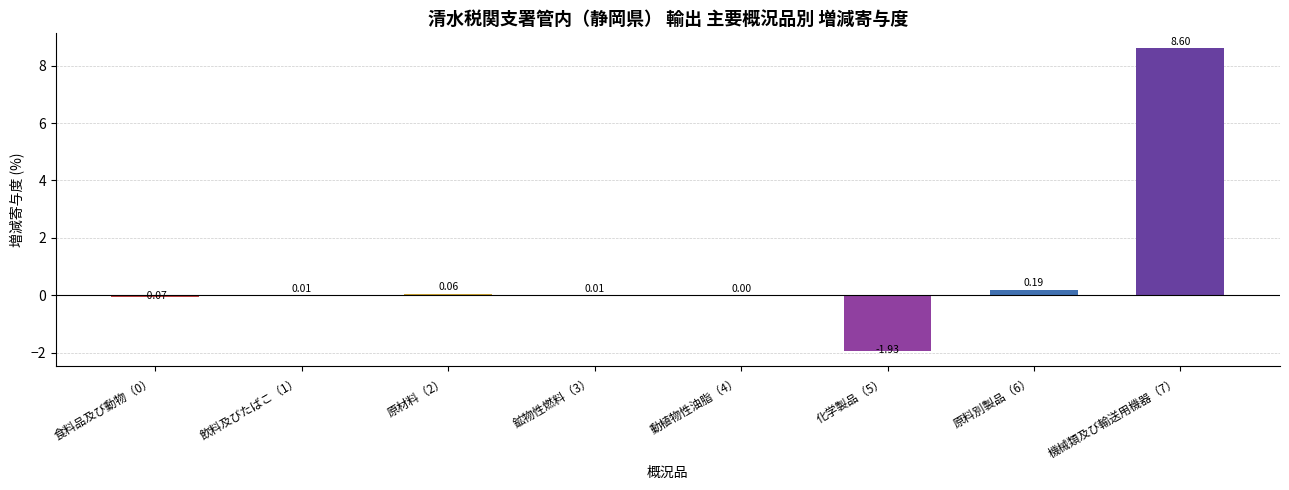

How many values are above zero?

6